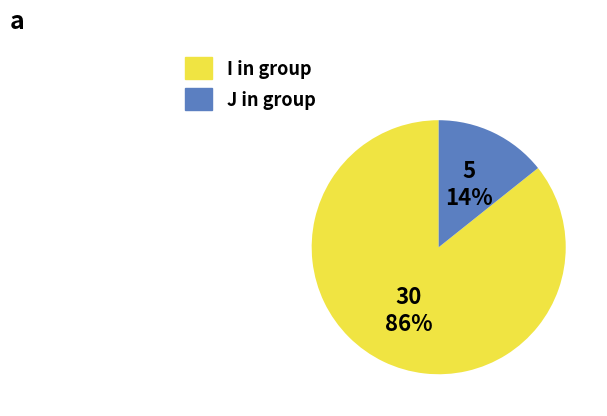

Count the number of slices in the pie.

2